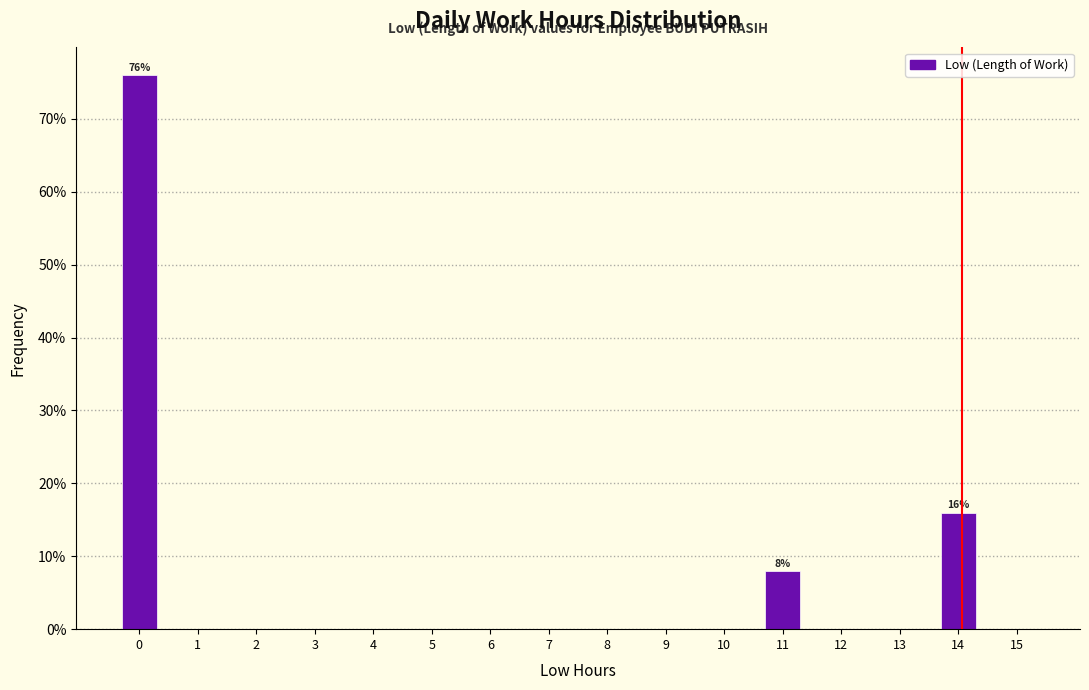

Which range on the x-axis has the tallest bar?

-0.5 to 0.5